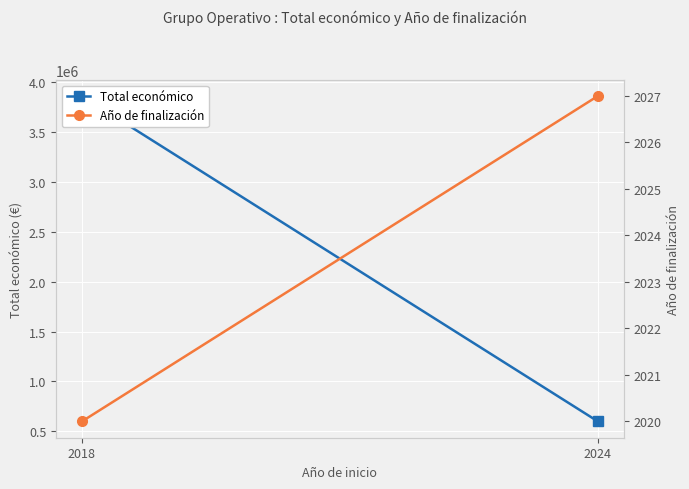

At how many categories does at least one series exceed 367415?

2